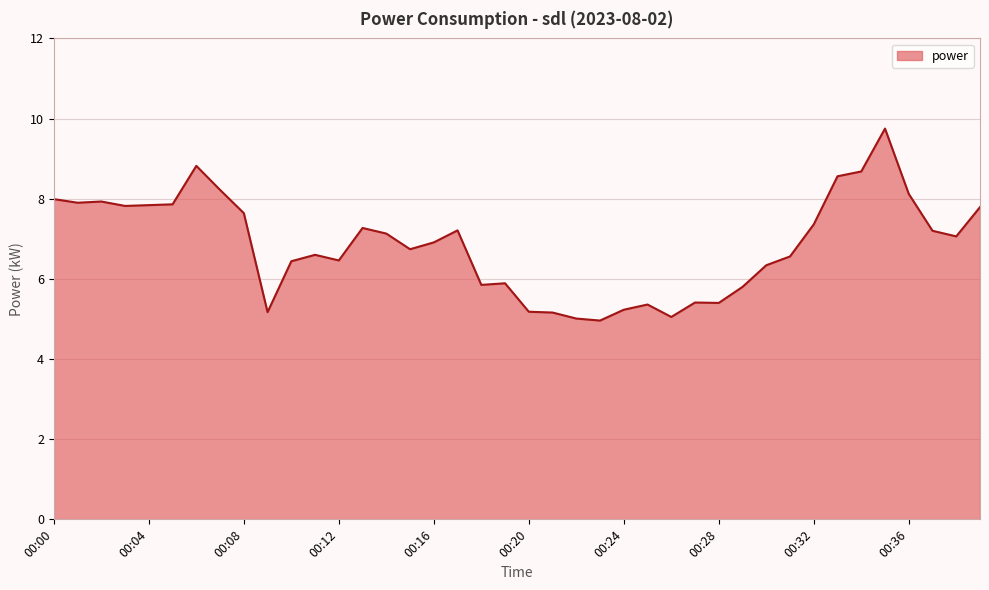

What is the difference between the maximum and minimum values?

4.8